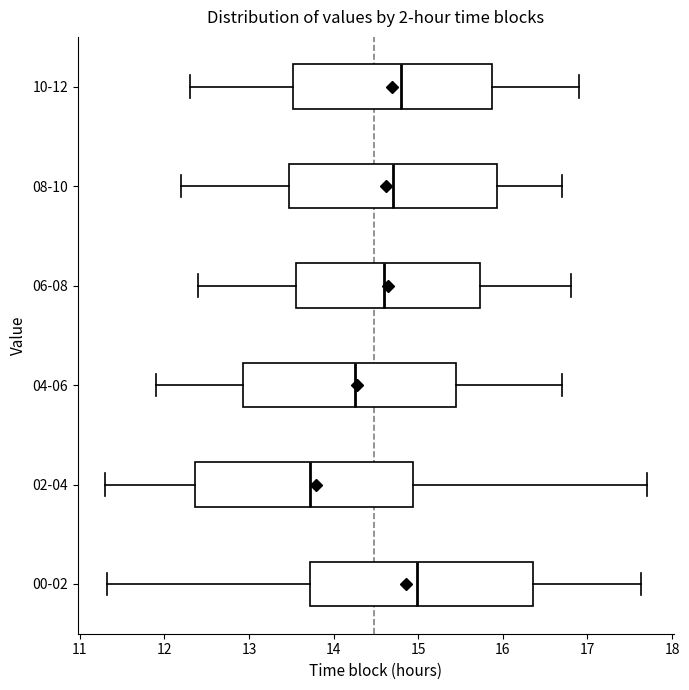

Reading bottom to top, transcribe this box plot: for each box, give where its median line is, the range the box spans, and where its two whiskers end, as read against the x-axis. The values are not printed on the chart, so give them approximately, as read against the axis.

00-02: median 15.0, box 13.7 to 16.4, whiskers 11.3 to 17.6
02-04: median 13.7, box 12.4 to 14.9, whiskers 11.3 to 17.7
04-06: median 14.3, box 12.9 to 15.5, whiskers 11.9 to 16.7
06-08: median 14.6, box 13.6 to 15.7, whiskers 12.4 to 16.8
08-10: median 14.7, box 13.5 to 15.9, whiskers 12.2 to 16.7
10-12: median 14.8, box 13.5 to 15.9, whiskers 12.3 to 16.9